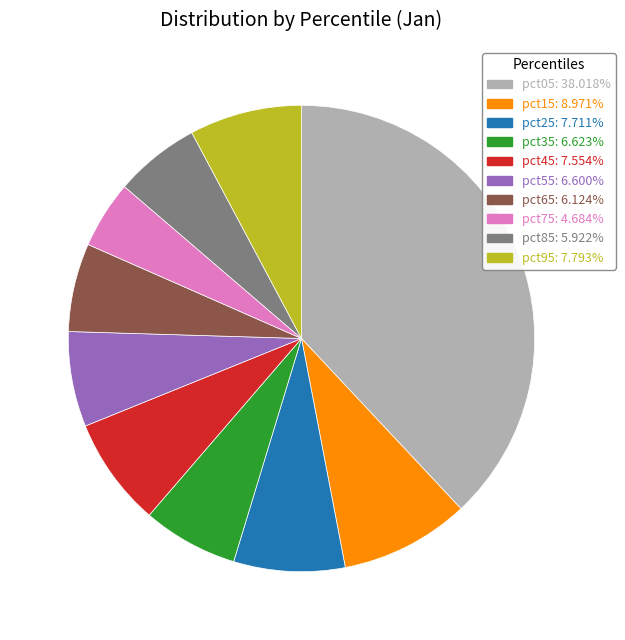

The pct25 slice represents 8% of the pie. True or false?

True